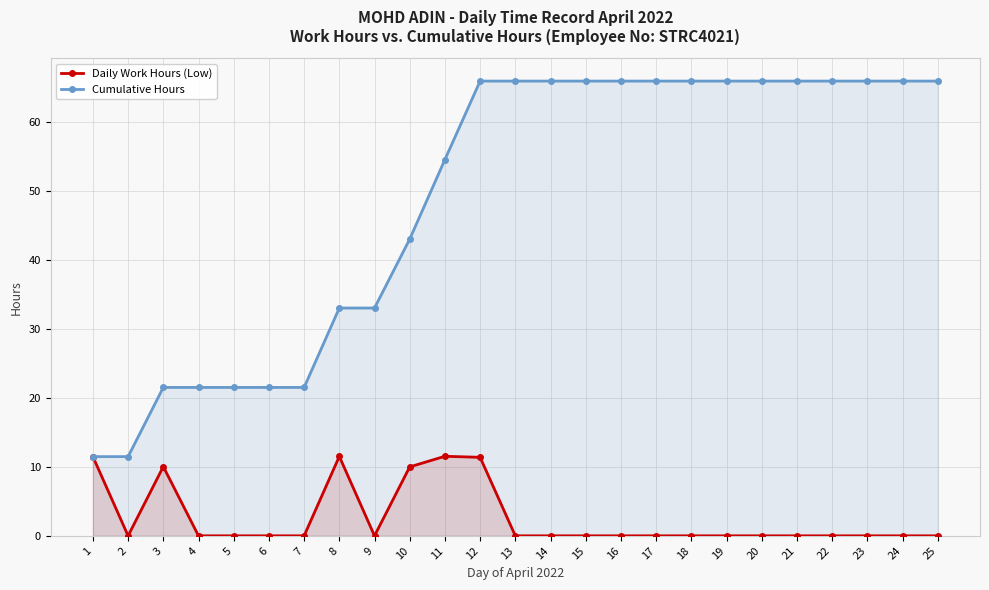

What are all the series names shown in the legend?

Daily Work Hours (Low), Cumulative Hours